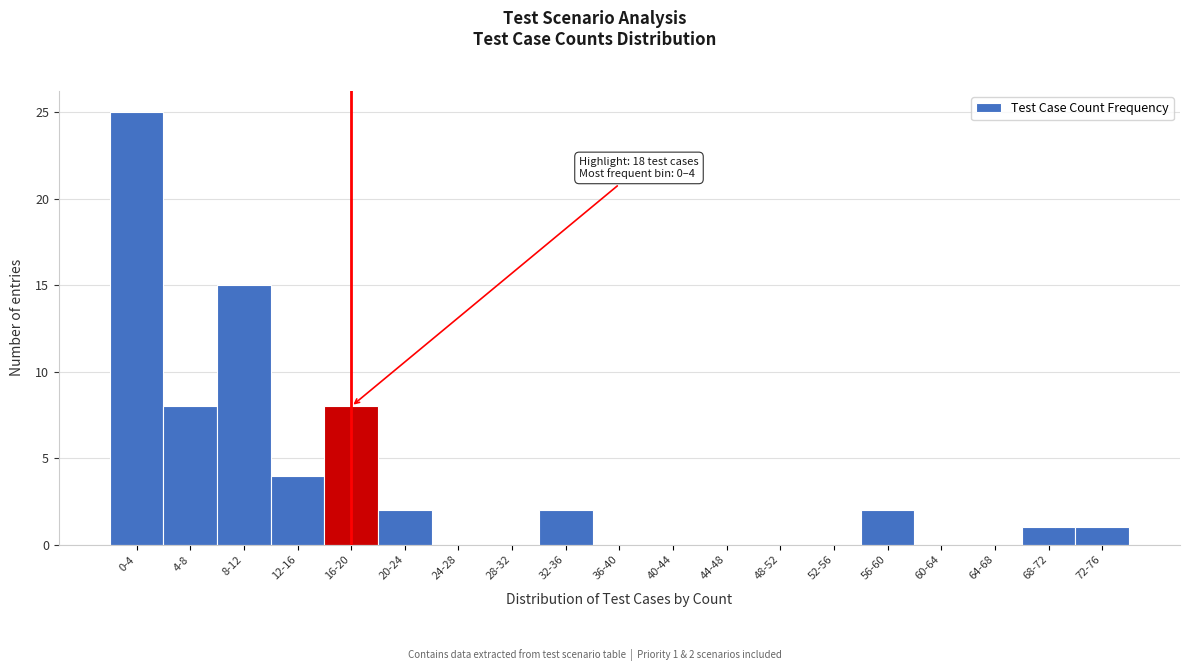

Reading left to right, transcribe all the data shown in this chart.

0-4=25	4-8=8	8-12=15	12-16=4	16-20=8	20-24=2	24-28=0	28-32=0	32-36=2	36-40=0	40-44=0	44-48=0	48-52=0	52-56=0	56-60=2	60-64=0	64-68=0	68-72=1	72-76=1